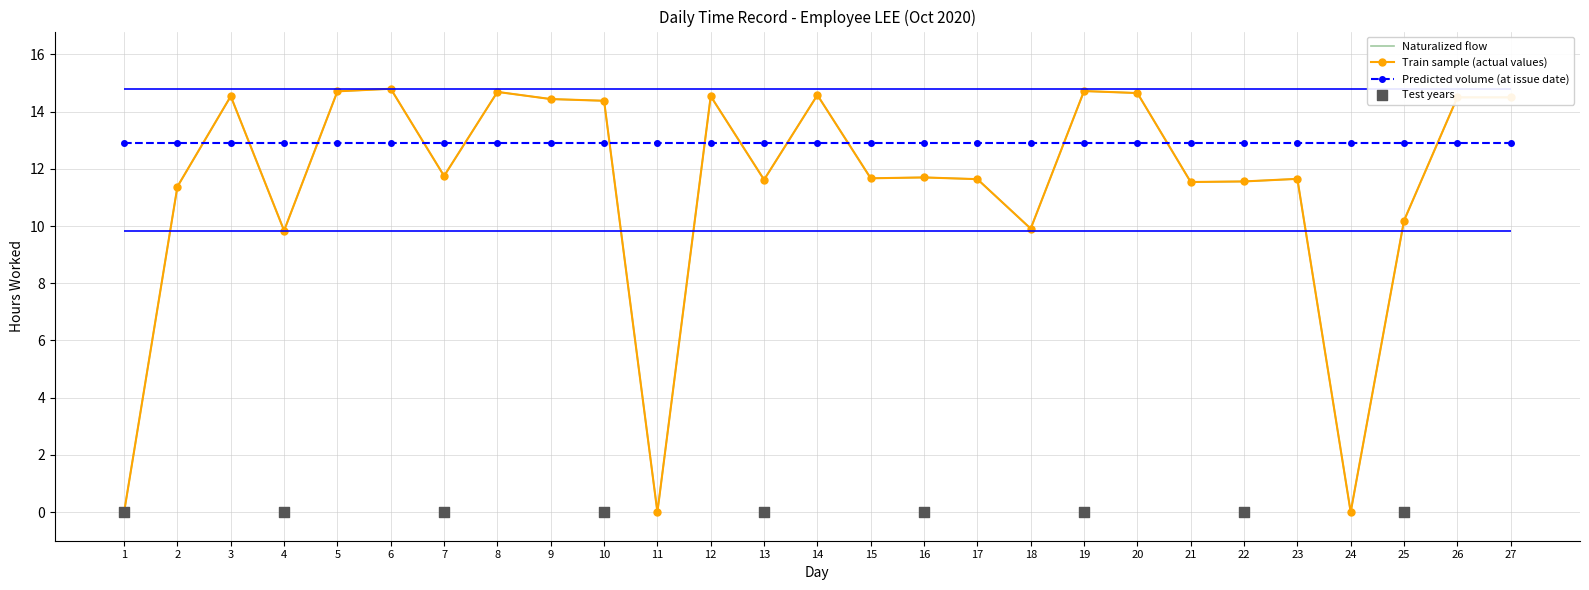

What is the ratio of the value at 23 to the value at 19?

0.8